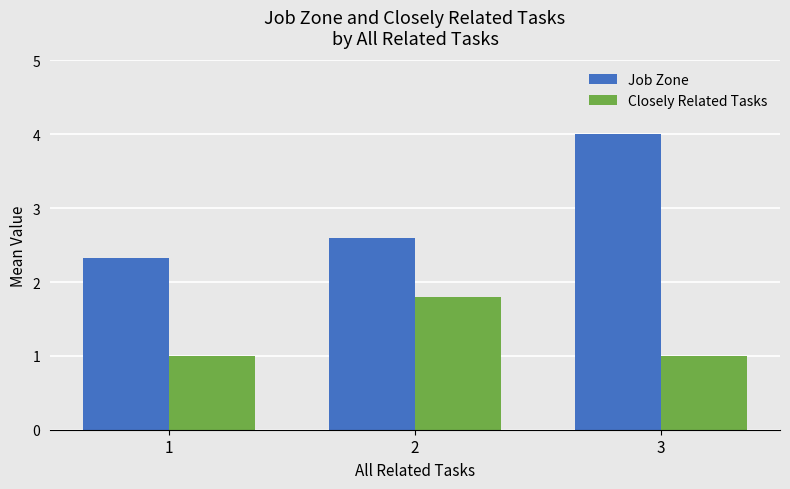

Is the value of Closely Related Tasks at 2 greater than the value of Job Zone at 2?

No